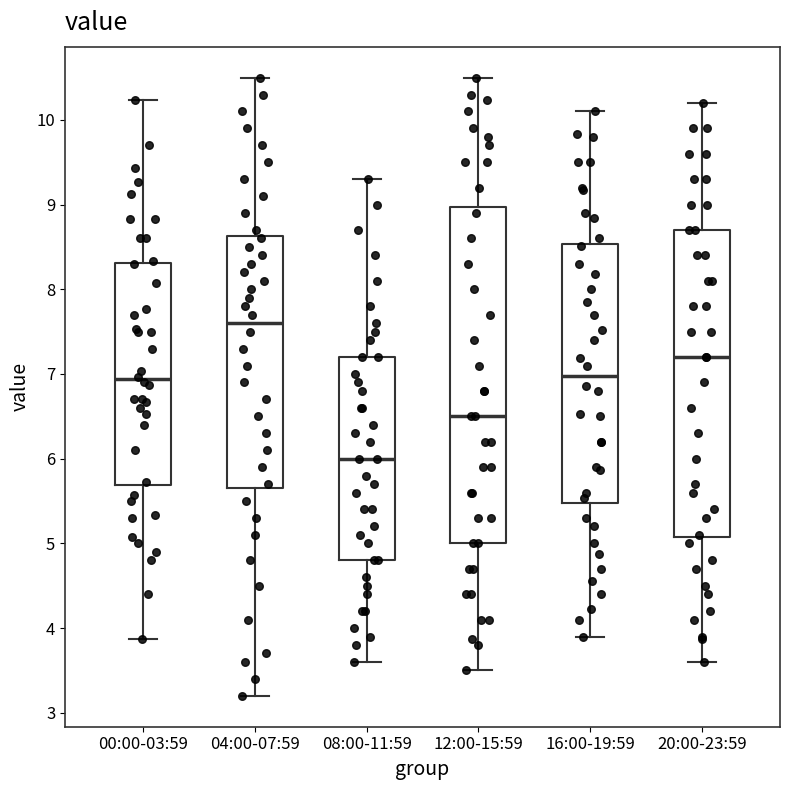

Where does the median line of the box for 00:00-03:59 sit on the y-axis? The values are not printed on the chart, so give them approximately, as read against the axis.

6.9